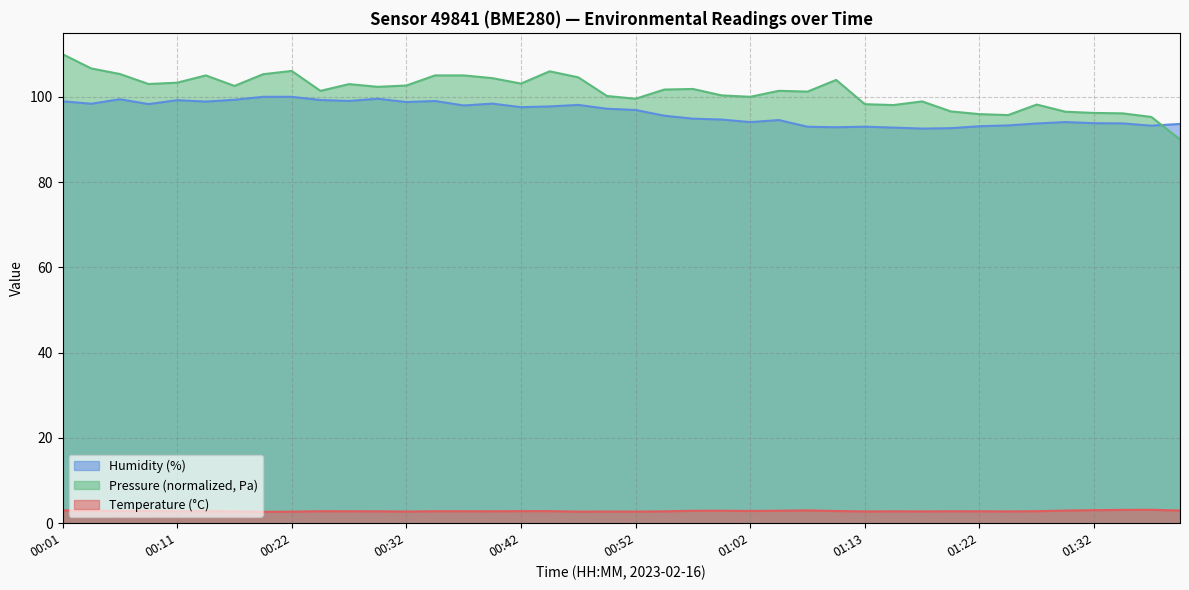

What is the difference between the second highest and second lowest values in the Humidity (%) series?

7.4